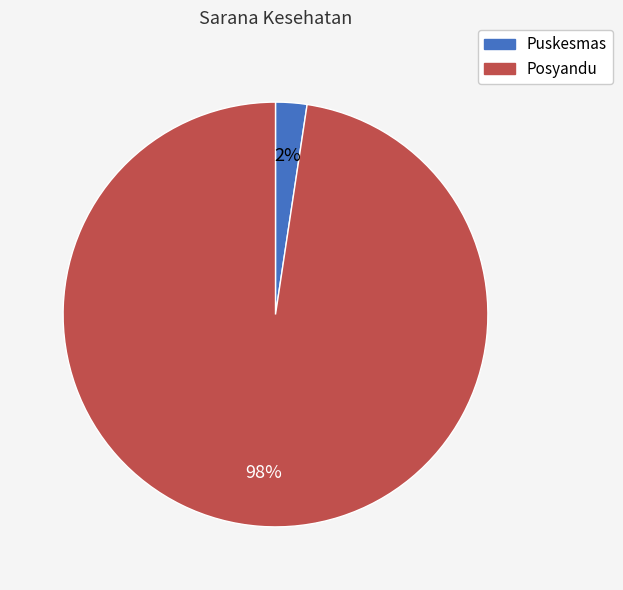

Does Posyandu account for over 50% of the chart?

Yes